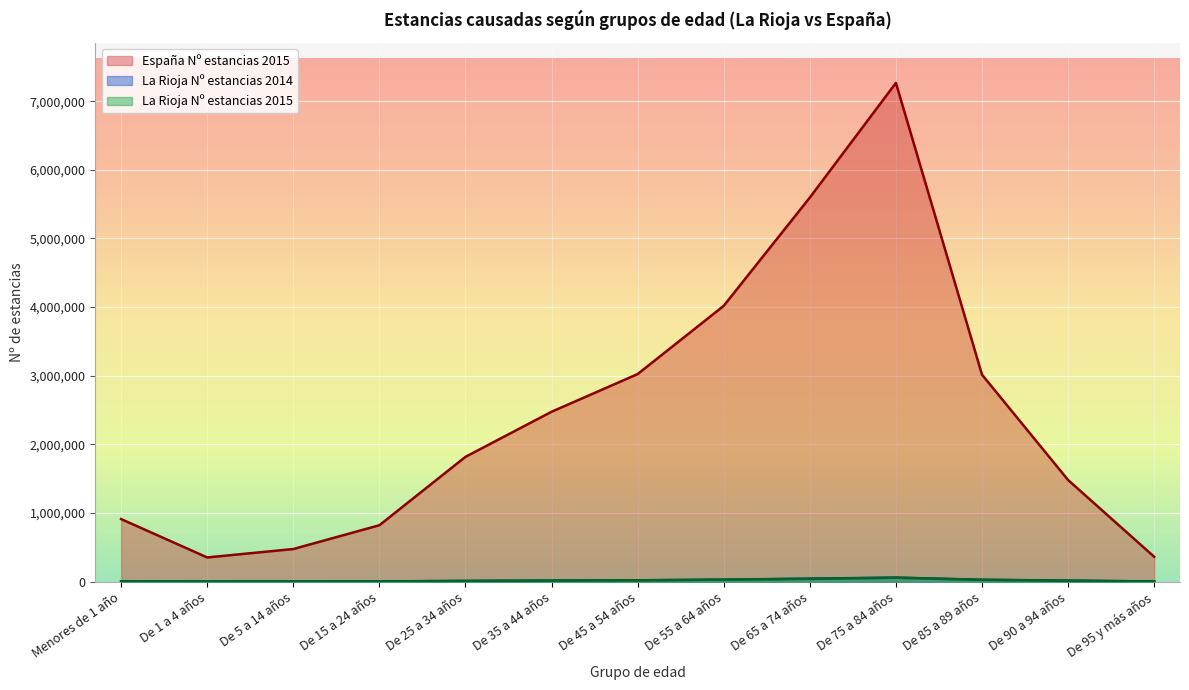

What is the difference between the highest and lowest values at De 5 a 14 años?

473875